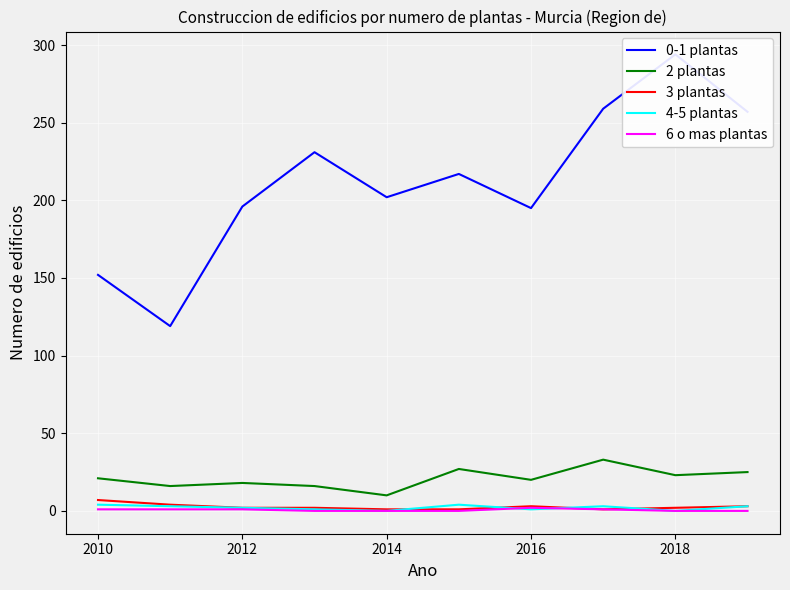

What are all the series names shown in the legend?

0-1 plantas, 2 plantas, 3 plantas, 4-5 plantas, 6 o mas plantas